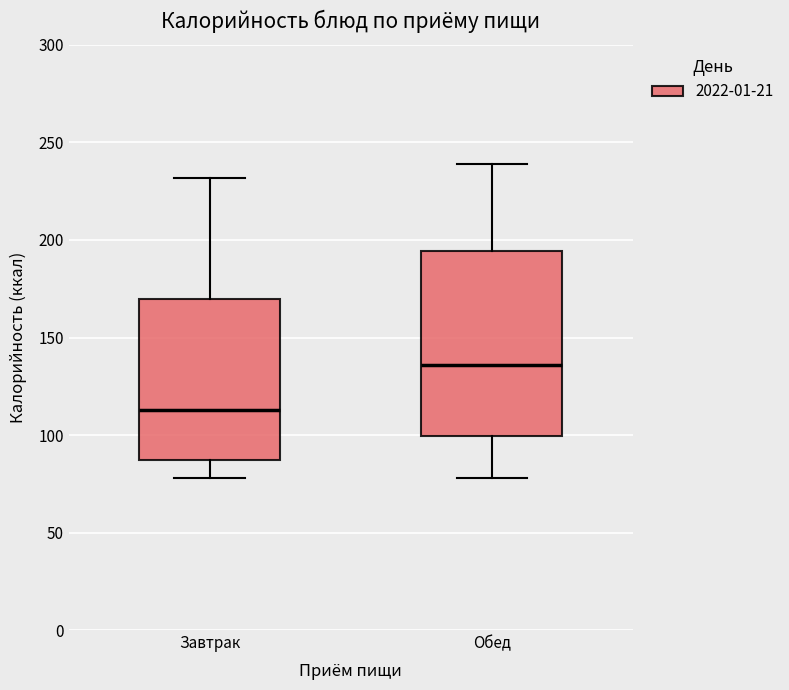

Reading left to right, transcribe this box plot: for each box, give where its median line is, the range the box spans, and where its two whiskers end, as read against the y-axis. The values are not printed on the chart, so give them approximately, as read against the axis.

Завтрак: median 115, box 85 to 170, whiskers 80 to 230
Обед: median 135, box 100 to 195, whiskers 80 to 240